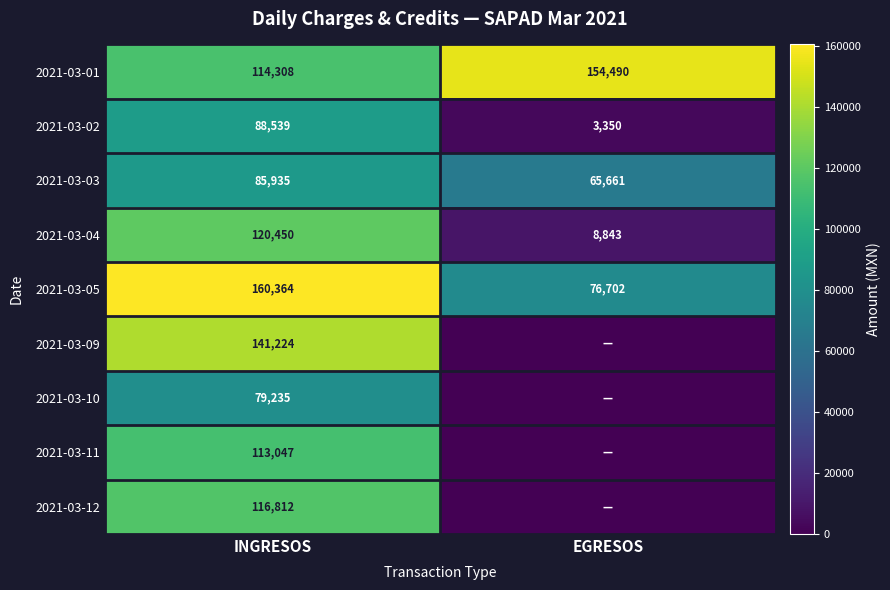

Between INGRESOS and EGRESOS, which is larger?

EGRESOS